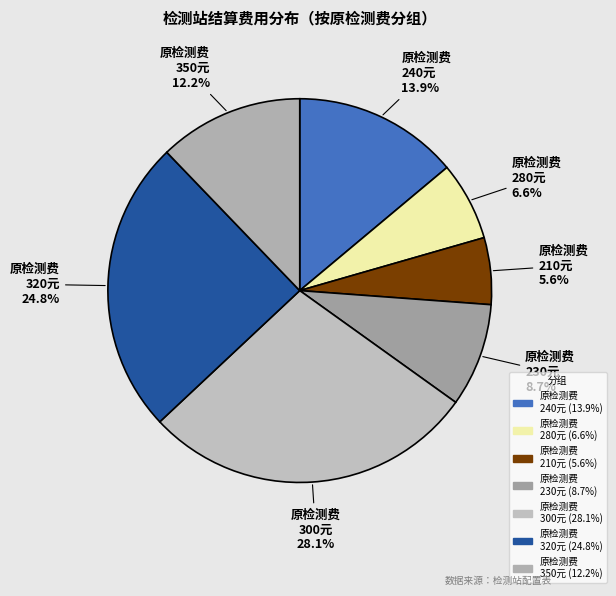

How many segments does this pie chart have?

7